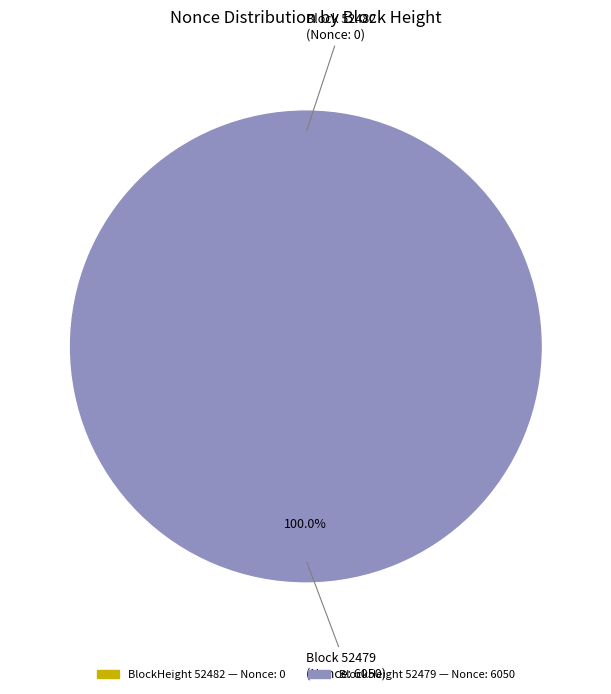

Does 52479 account for over 50% of the chart?

Yes